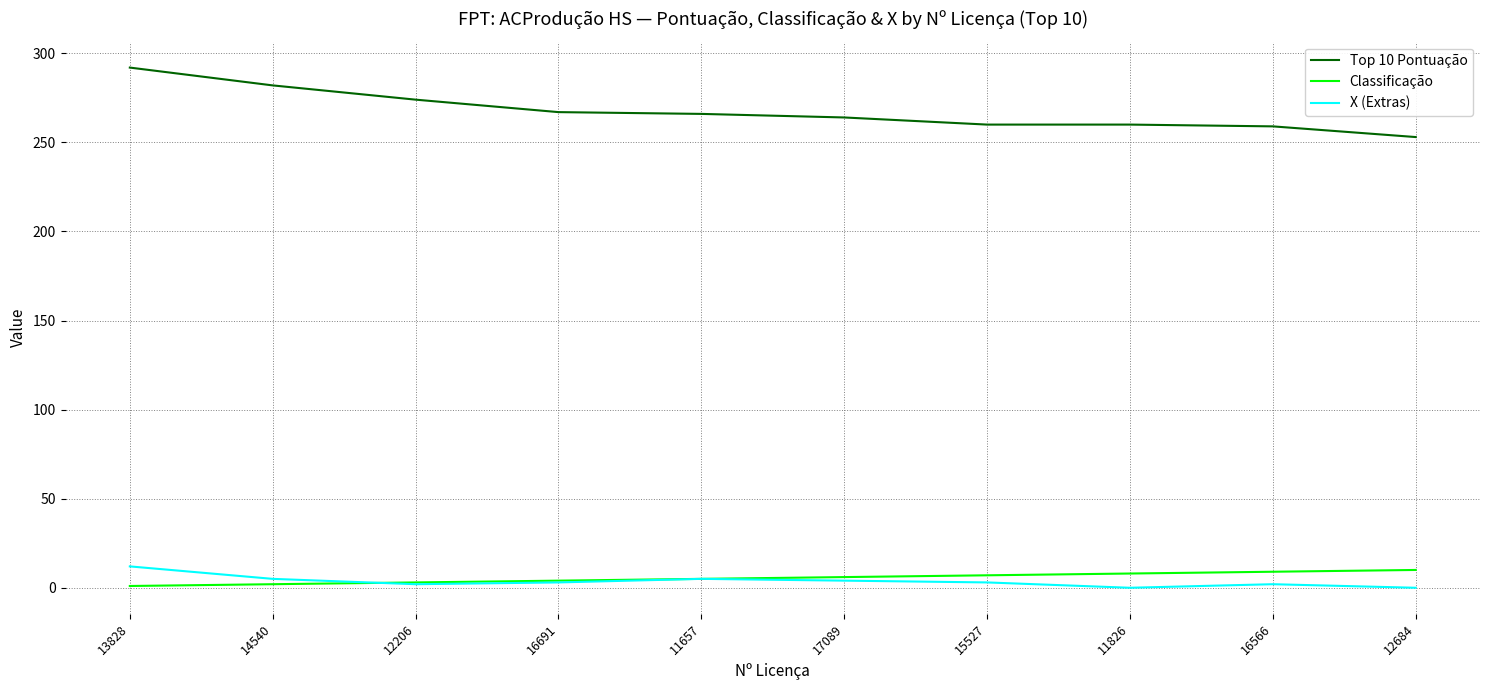

How many lines are shown in the chart?

3